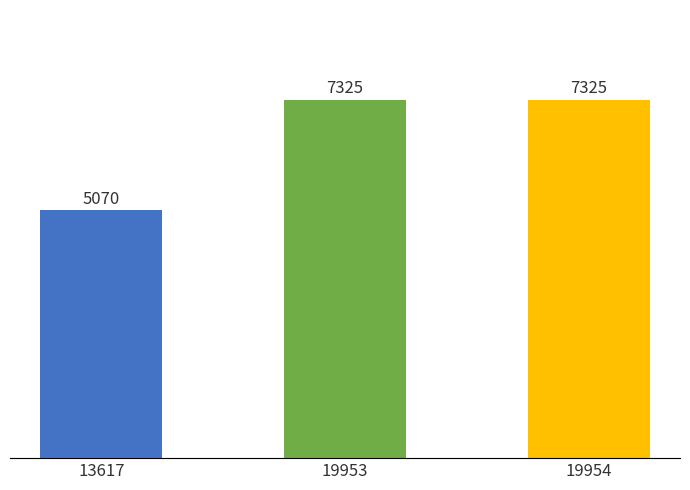

What is the value of the 1st bar from the left?

5070